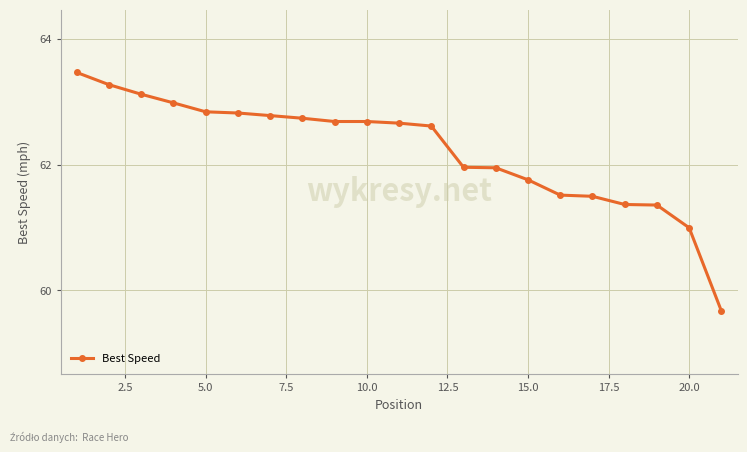

What is the value of the 13th point from the left?

62.0